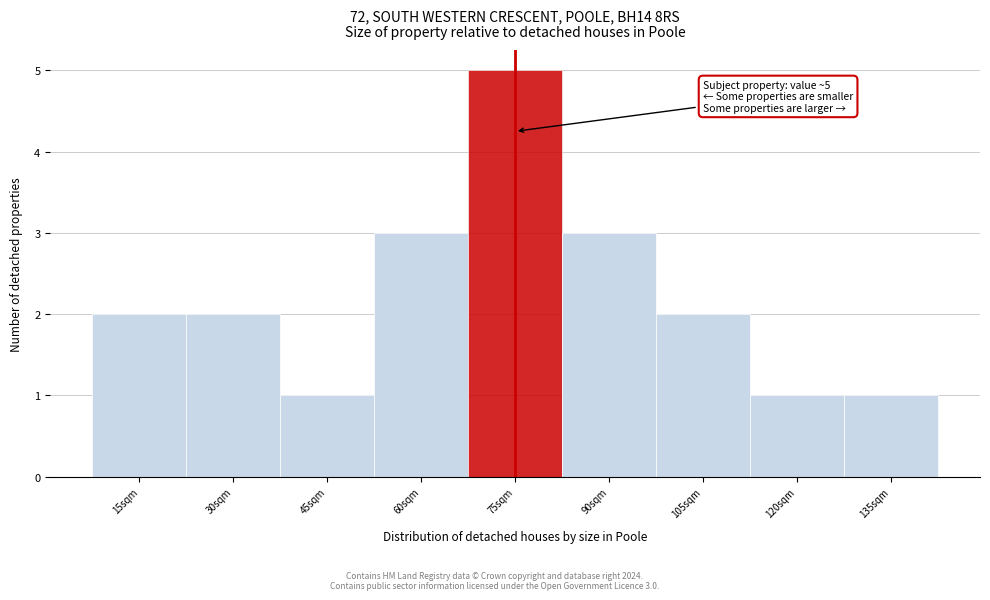

Reading left to right, list all the values displayed in this chart.

2	2	1	3	5	3	2	1	1